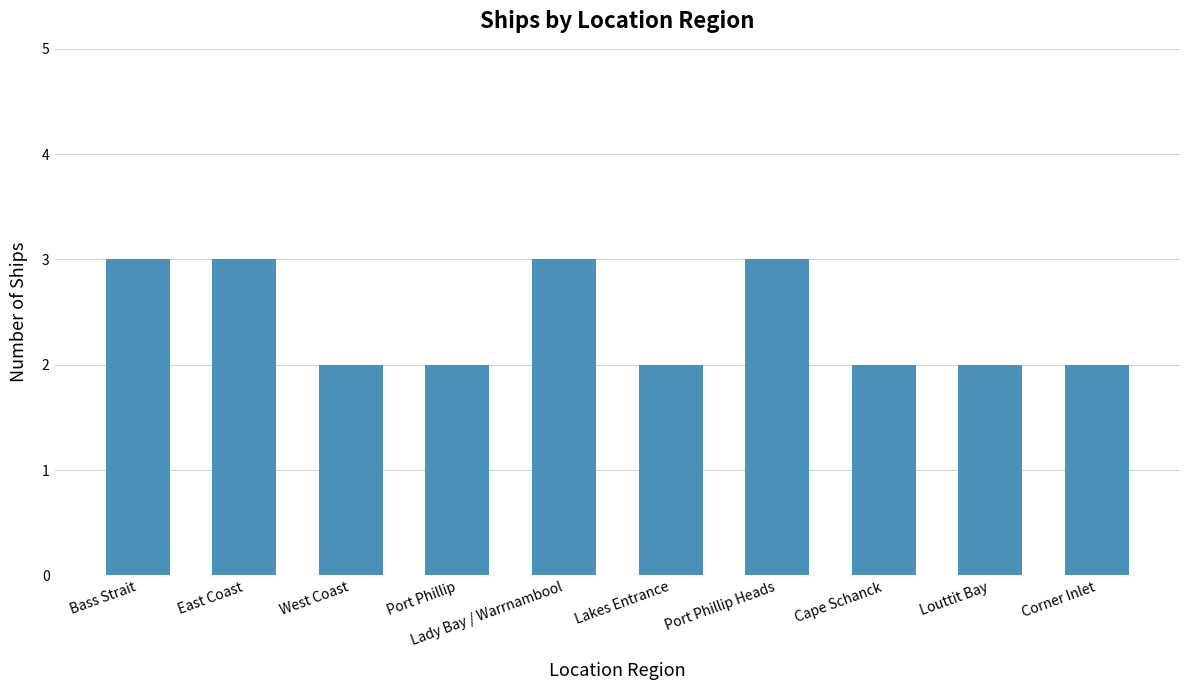

What is the difference between the values at Bass Strait and Lakes Entrance?

1